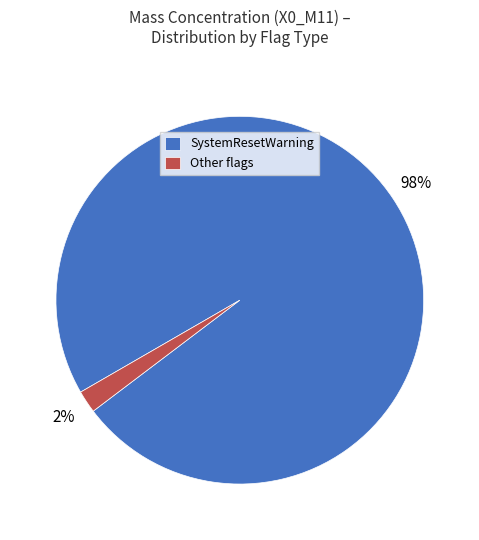

Which has a higher value, SystemResetWarning or Other flags?

SystemResetWarning